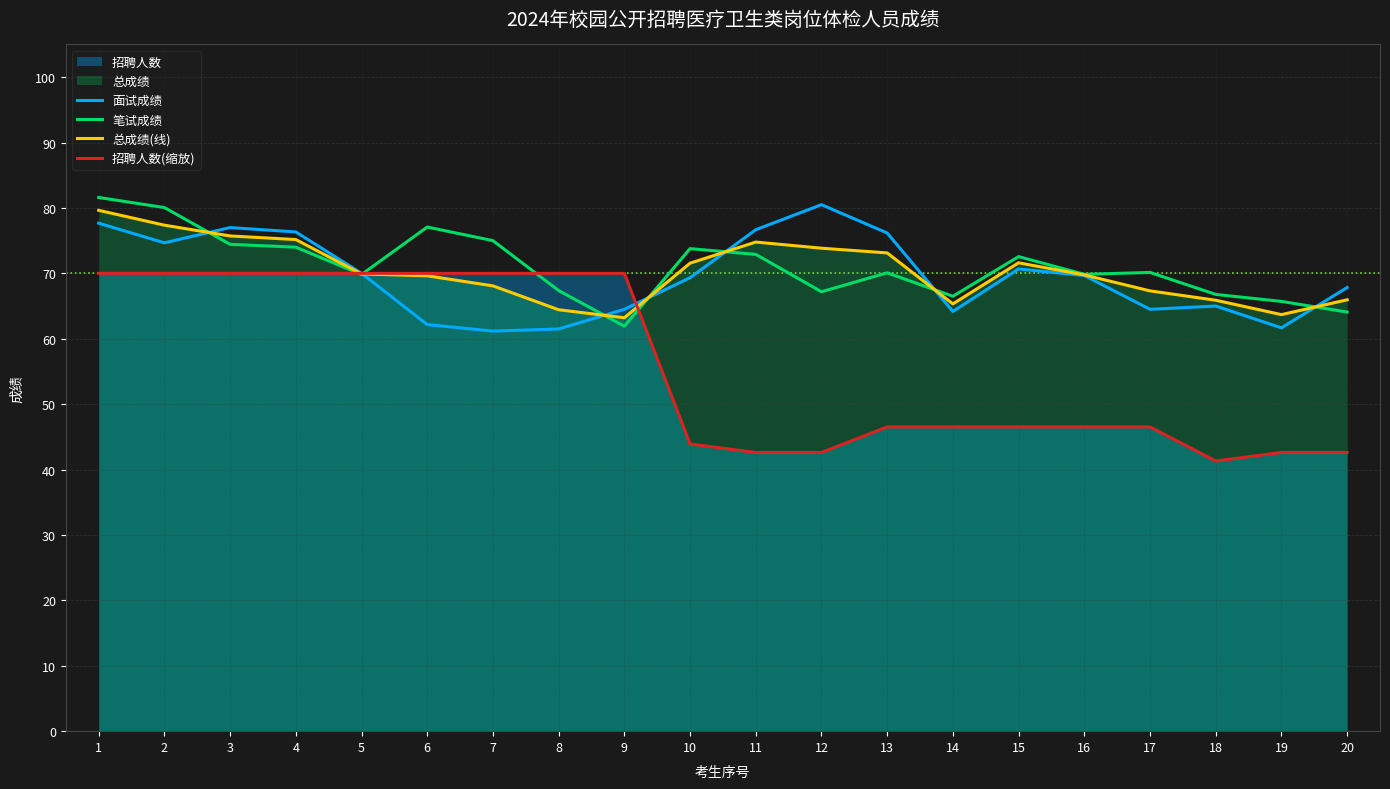

Between 1 and 12, which series saw the biggest shift?

招聘人数(缩放)